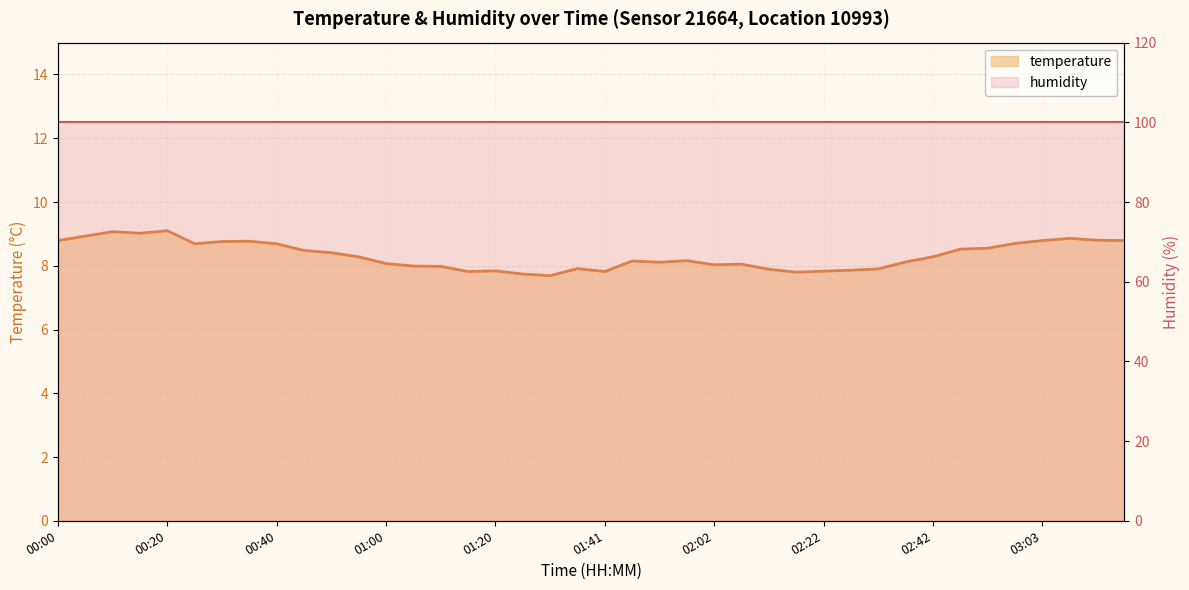

What is the spread (max minus min) of values at 15?

92.2